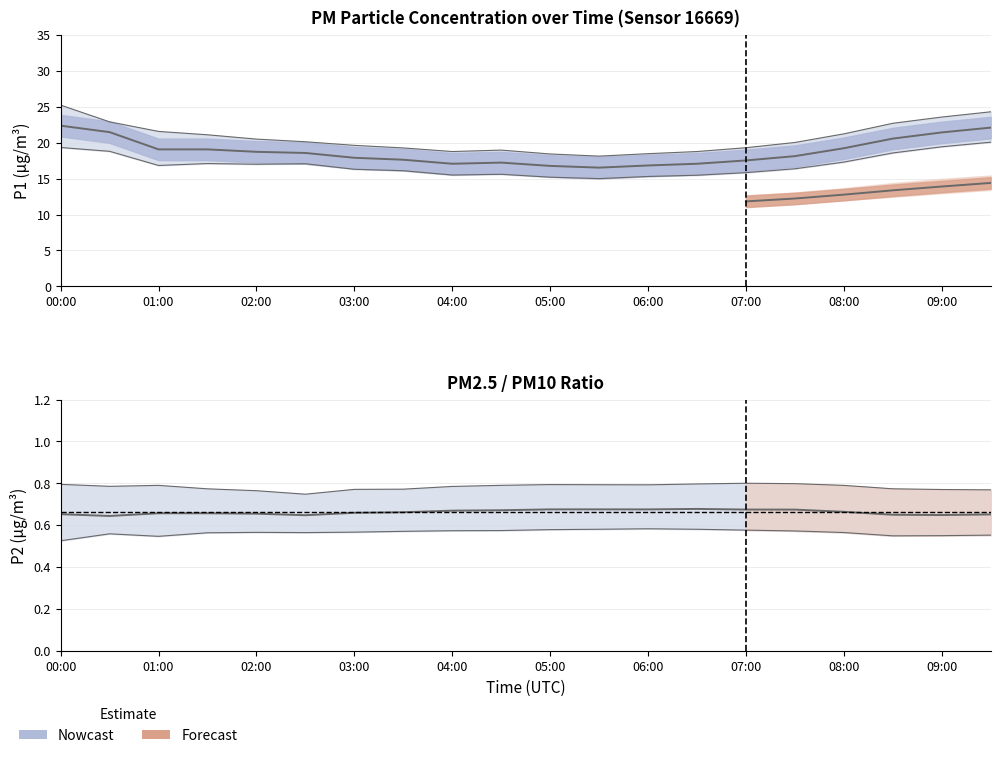

At which label does P1 reach its peak?

00:00